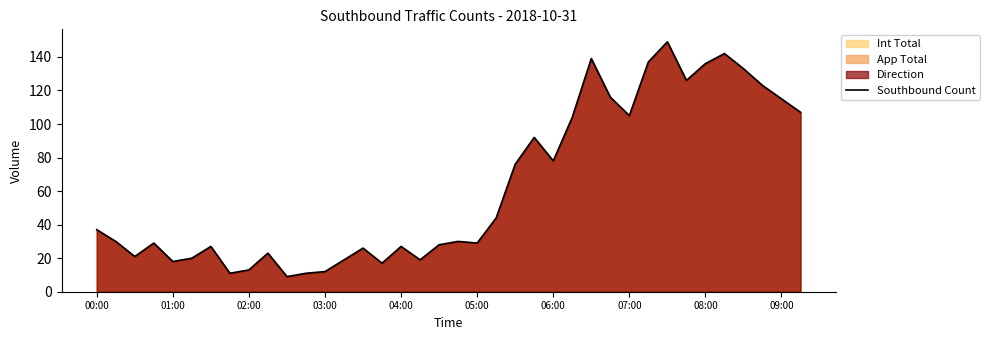

What is the greatest value displayed?

149